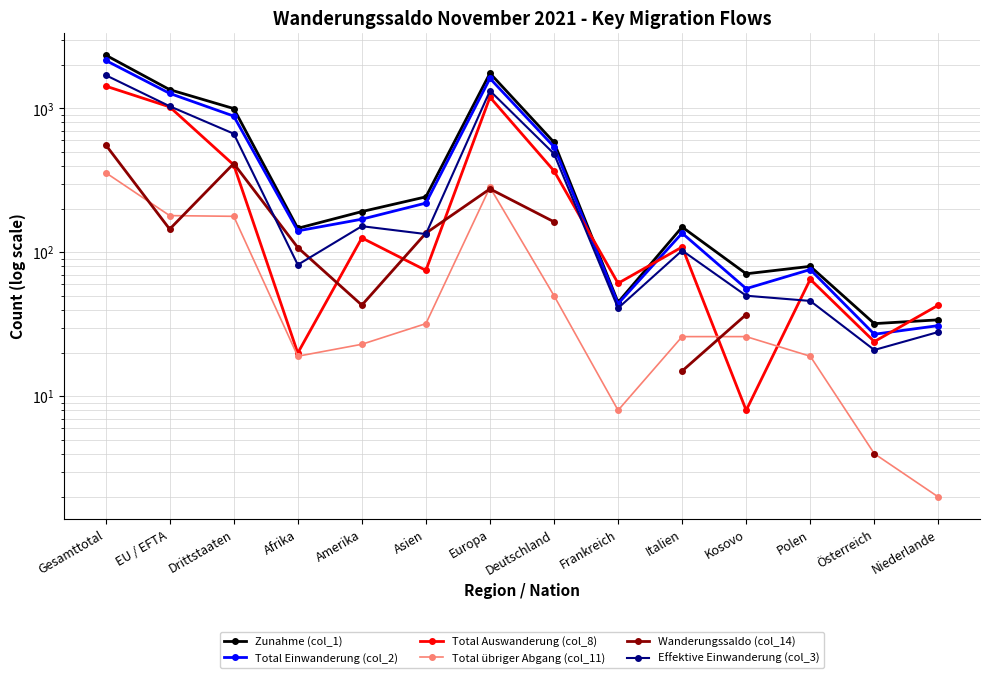

List the labels in order of Total Auswanderung (col_8) value, largest first.

Gesamttotal, Europa, EU / EFTA, Drittstaaten, Deutschland, Amerika, Italien, Asien, Polen, Frankreich, Niederlande, Österreich, Afrika, Kosovo